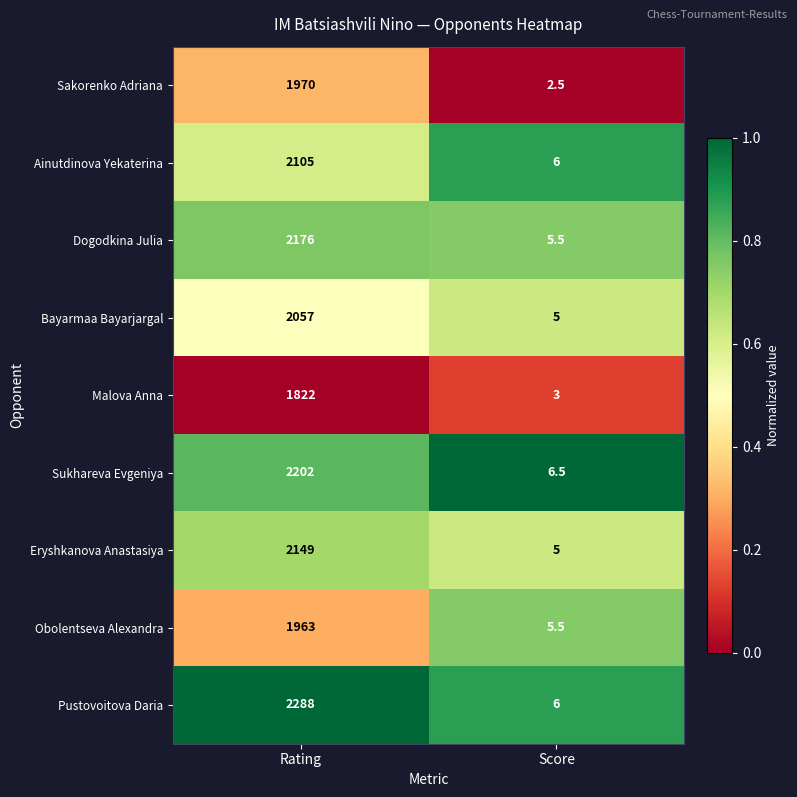

Rank the series by their maximum value, from highest to lowest.

Pustovoitova Daria, Sukhareva Evgeniya, Dogodkina Julia, Eryshkanova Anastasiya, Ainutdinova Yekaterina, Bayarmaa Bayarjargal, Sakorenko Adriana, Obolentseva Alexandra, Malova Anna